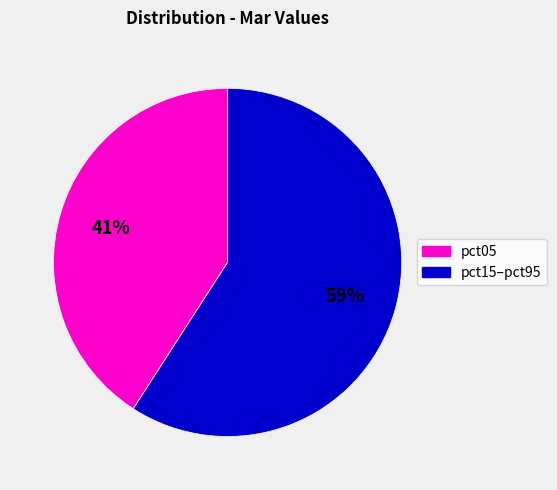

How many slices are in this pie chart?

2